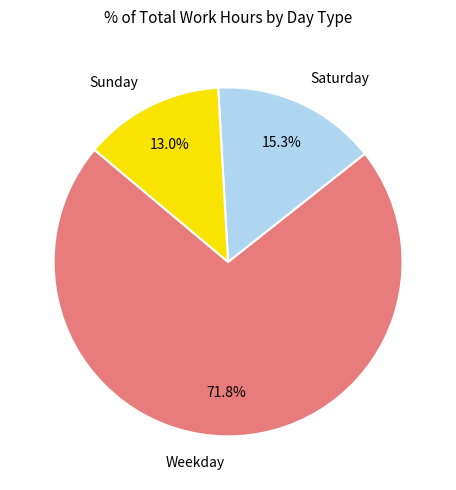

Which category has the biggest portion of the pie?

Weekday